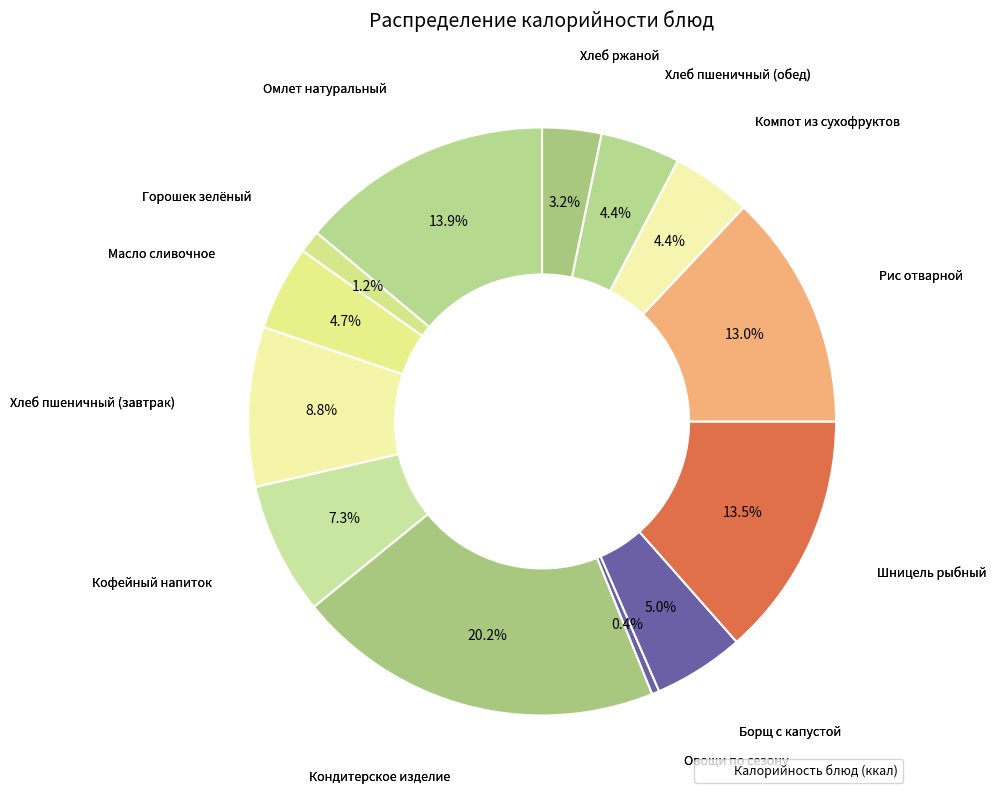

Count the number of slices in the pie.

13